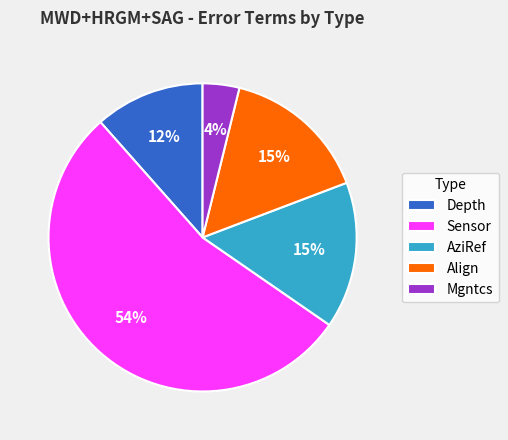

What is the smallest slice in the pie chart?

Mgntcs